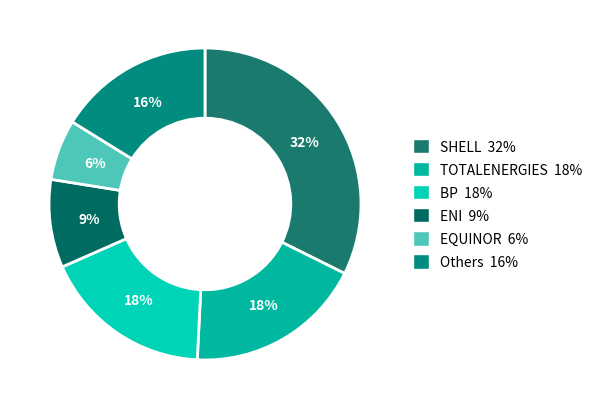

How many segments does this pie chart have?

6